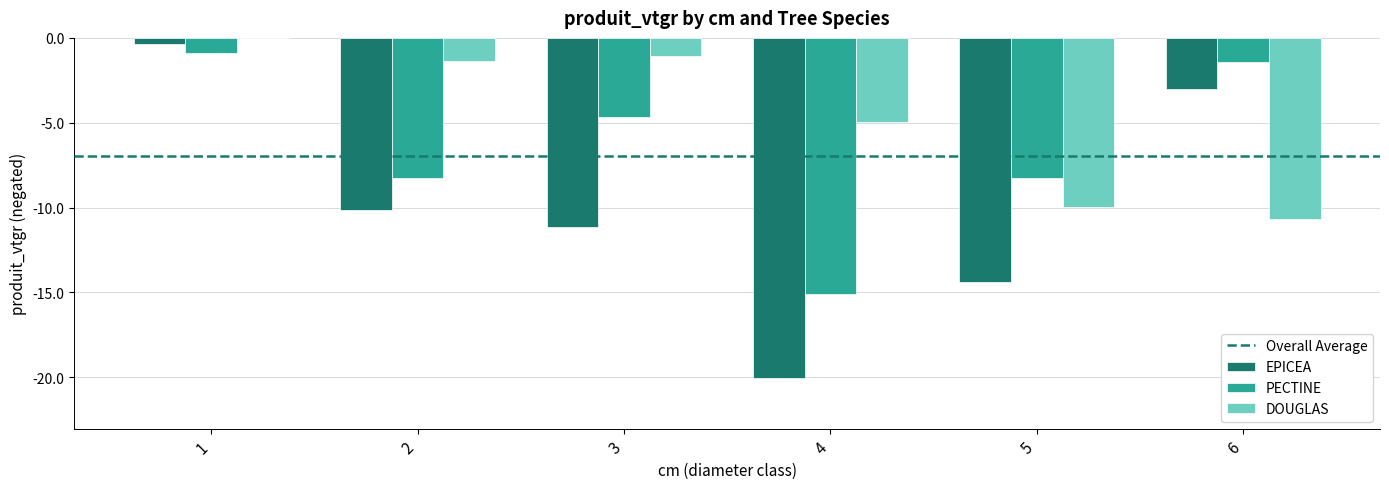

What is the sum of the DOUGLAS values at 3 and 2?

-2.4